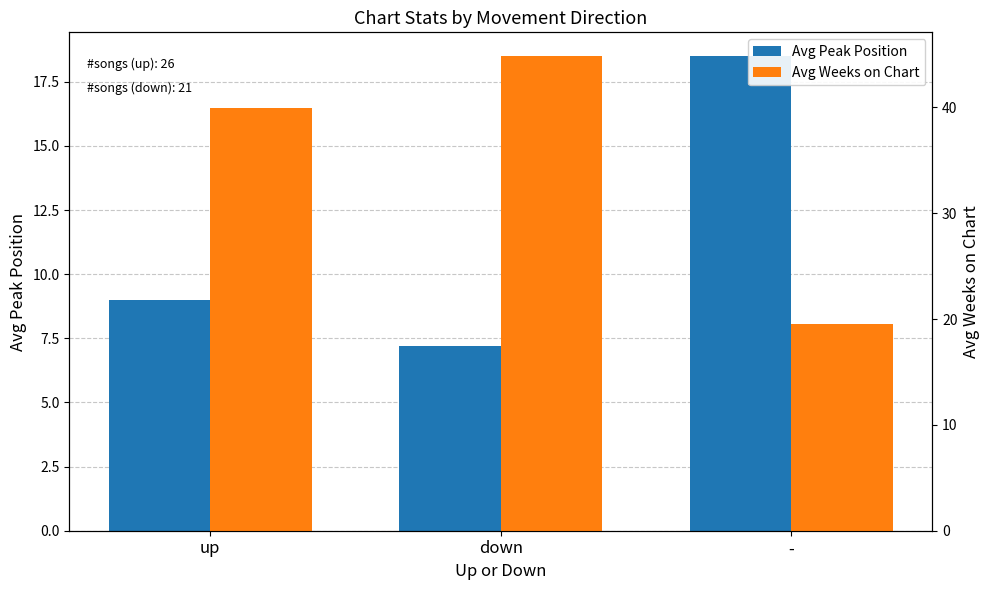

What are all the series names shown in the legend?

Avg Peak Position, Avg Weeks on Chart